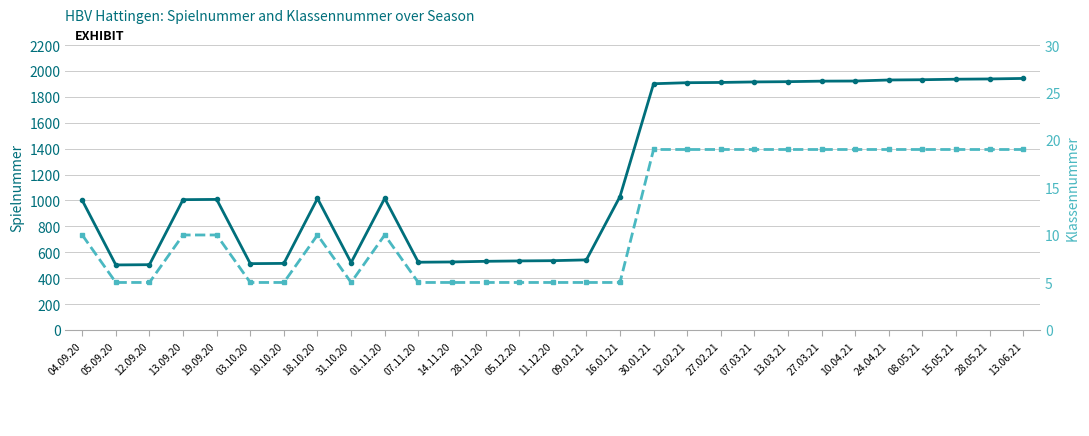

What is the sum of all Klassennummer values?

338